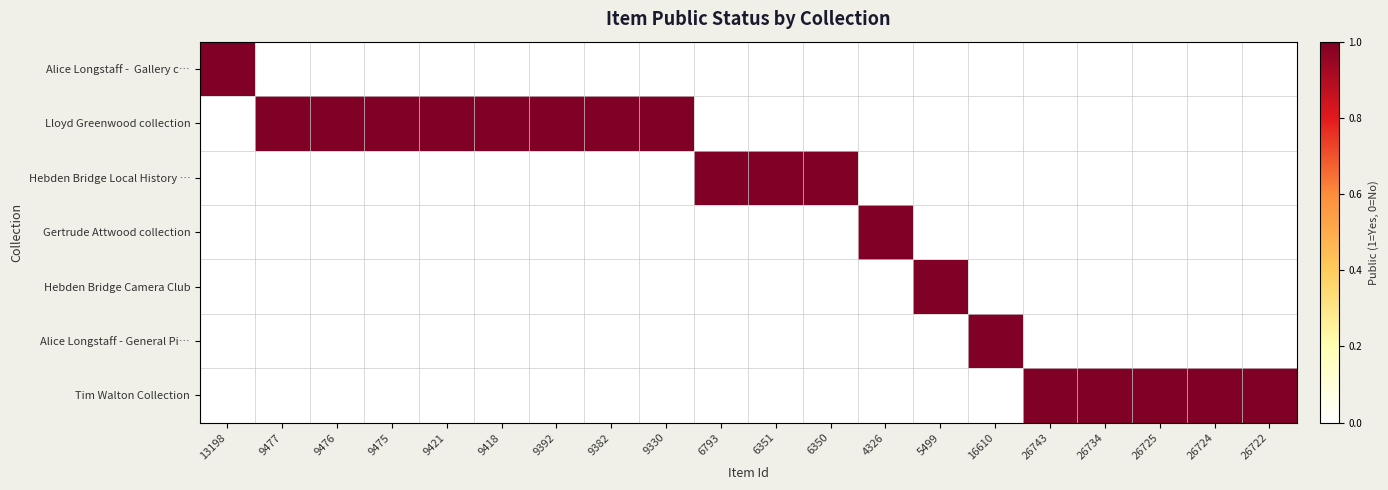

The Gertrude Attwood collection series shows 2 at 4326. True or false?

False